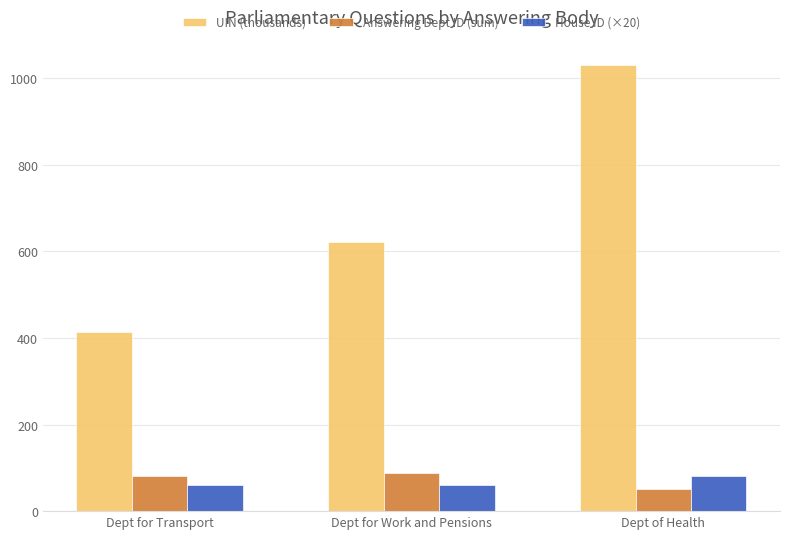

Is the value of House ID (×20) at Dept for Work and Pensions greater than the value of UIN (thousands) at Dept of Health?

No